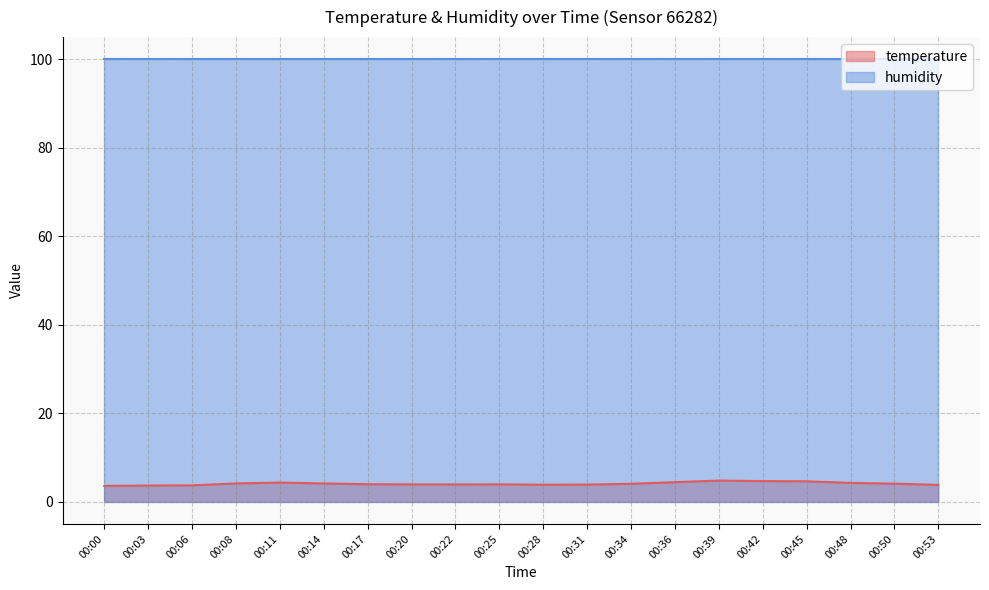

What is the change in value from 00:28 to 00:36?

+0.6